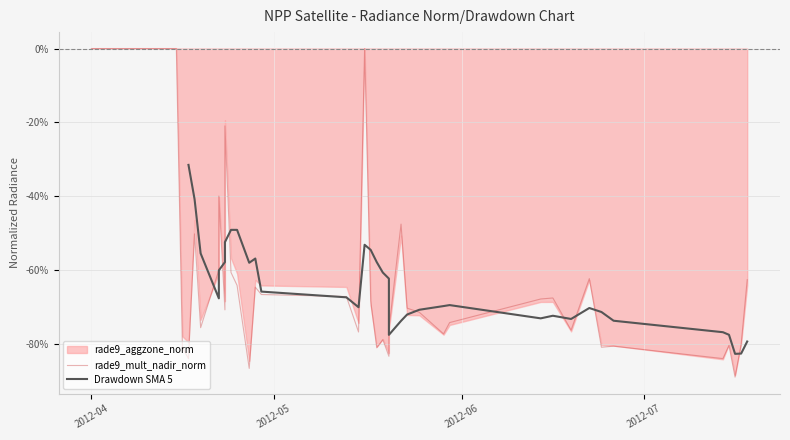

How many data points in Drawdown SMA 5 are above -70?

21